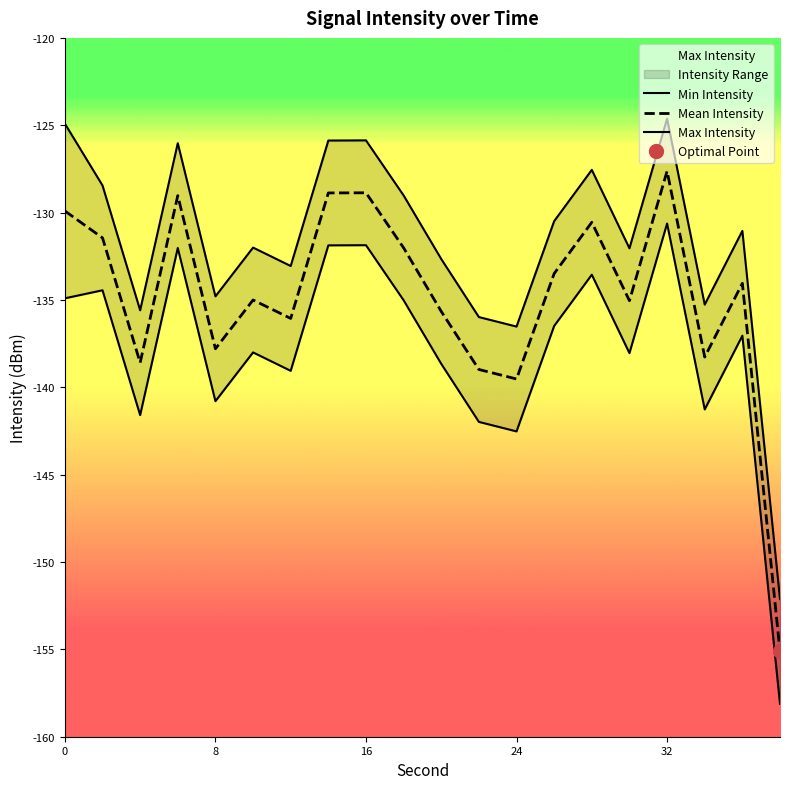

True or false: Max Intensity and Min Intensity cross at least once.

False